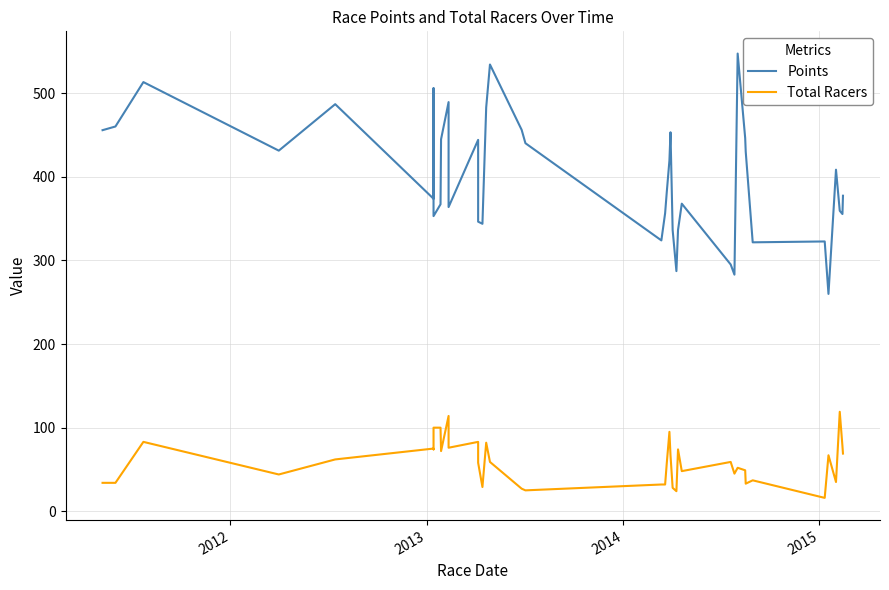

How many lines are shown in the chart?

2